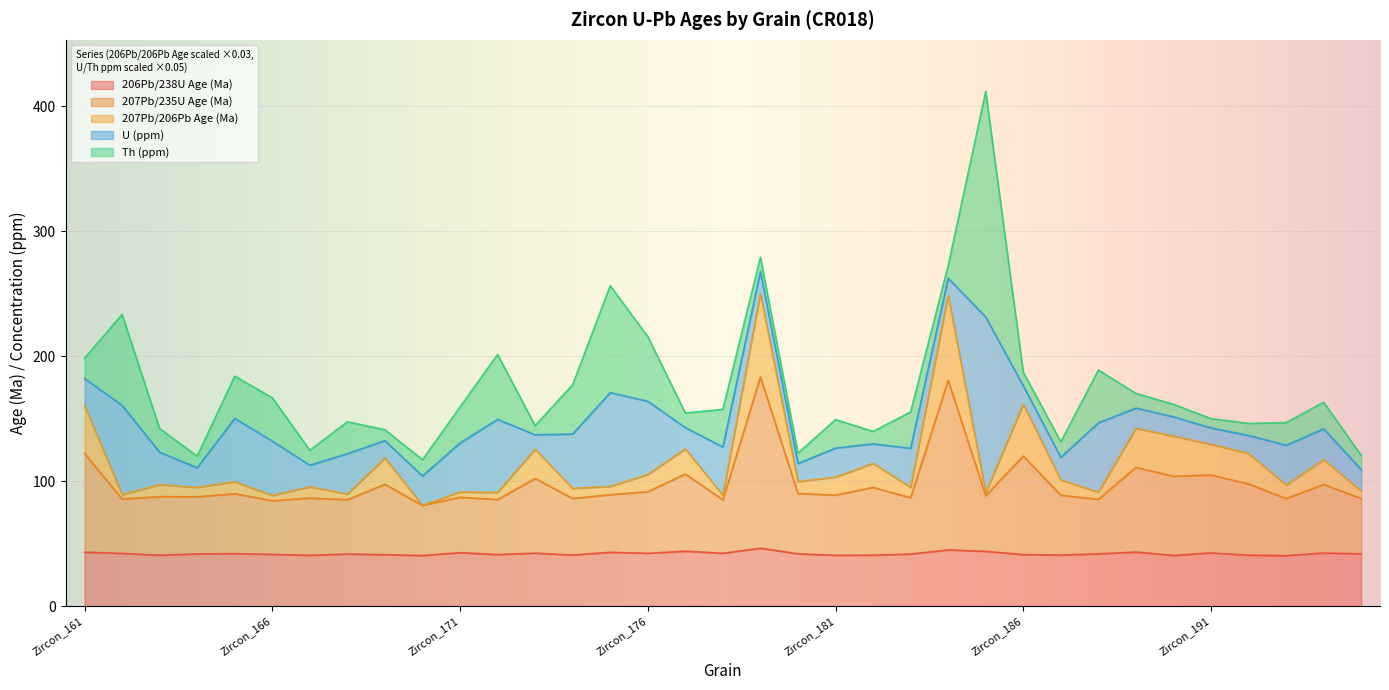

Is it true that 206Pb/238U Age (Ma) equals 12.2 at Zircon_165?

False